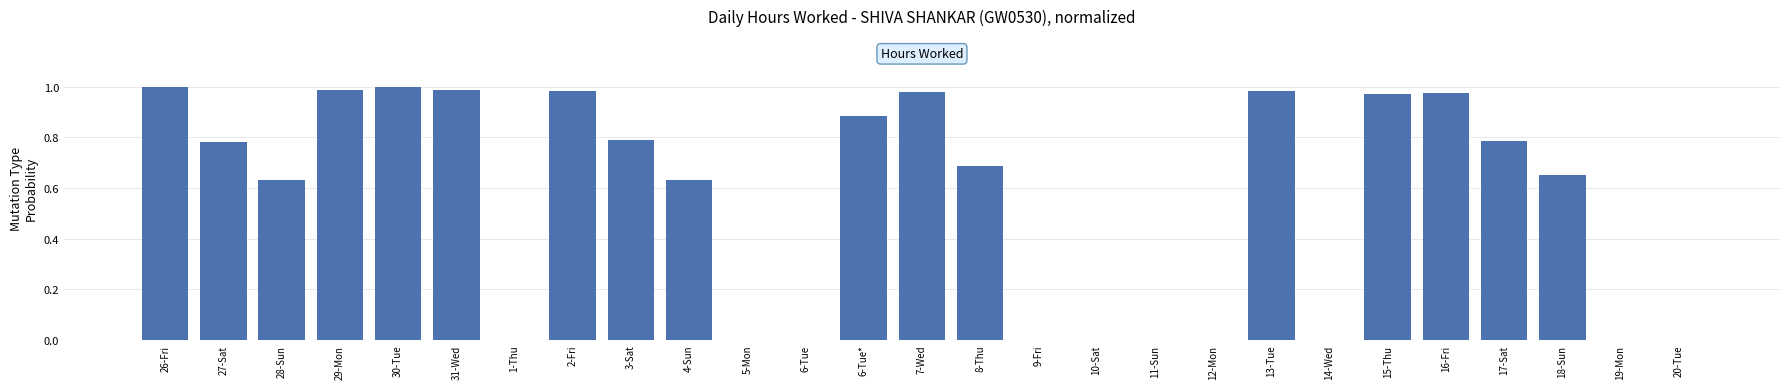

What is the change in value from 13-Tue to 18-Sun?

-0.3